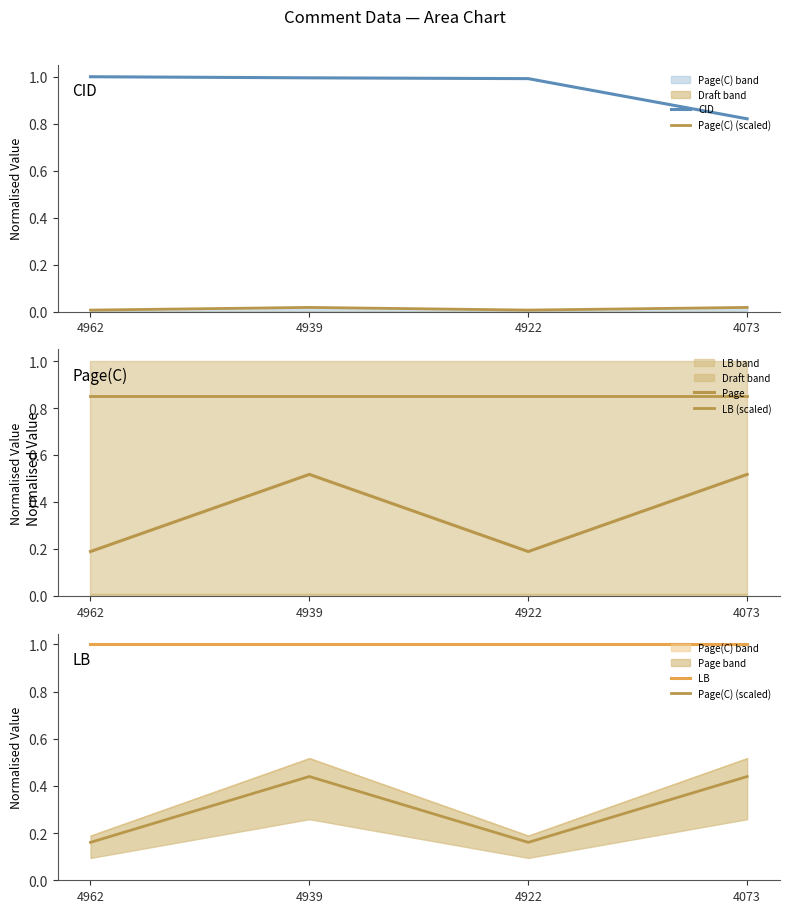

What is the value of the Page(C) (scaled) point at the 4th from the left?

0.4